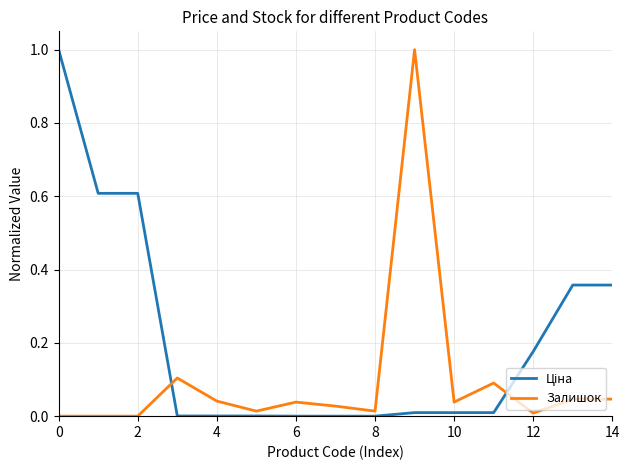

What is the maximum value for Залишок?

1.0